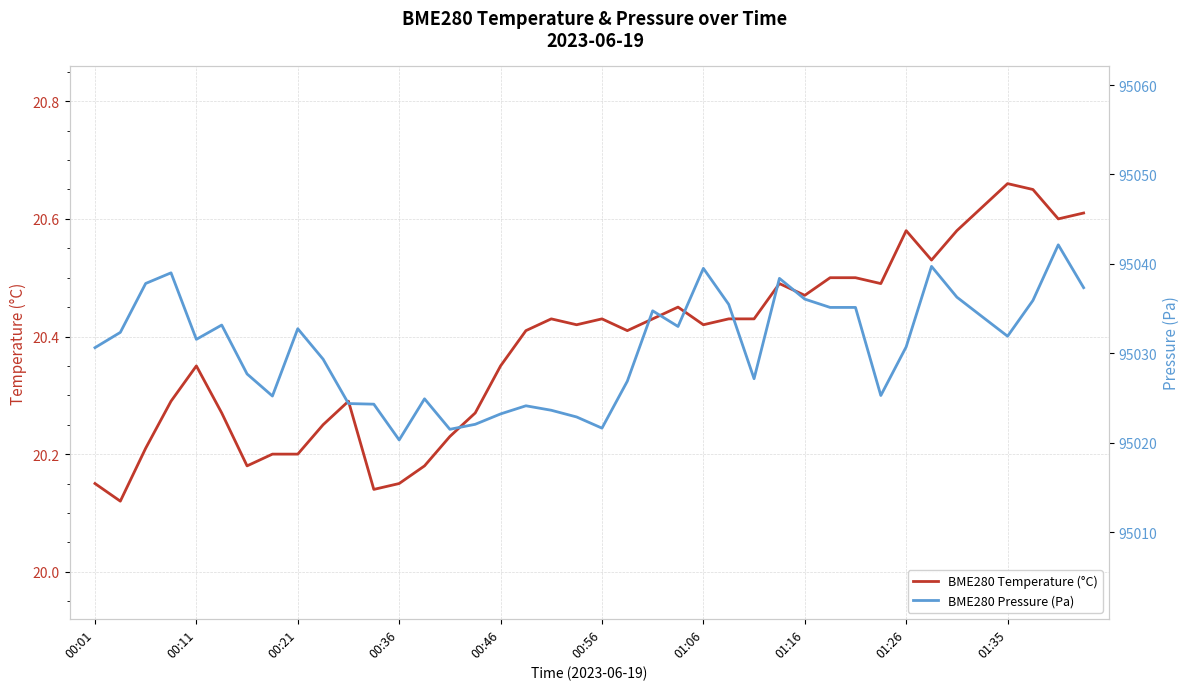

The value of BME280 Pressure (Pa) at 33 is 152729.1. True or false?

False